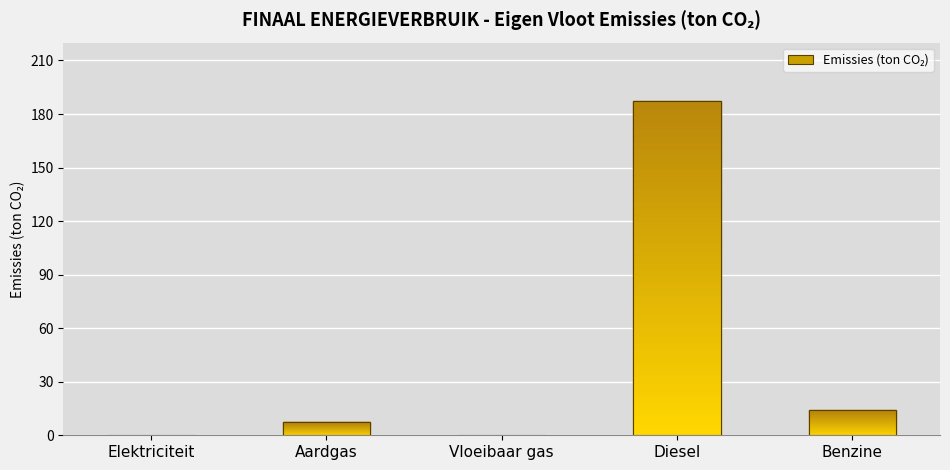

What is the greatest value displayed?

187.2